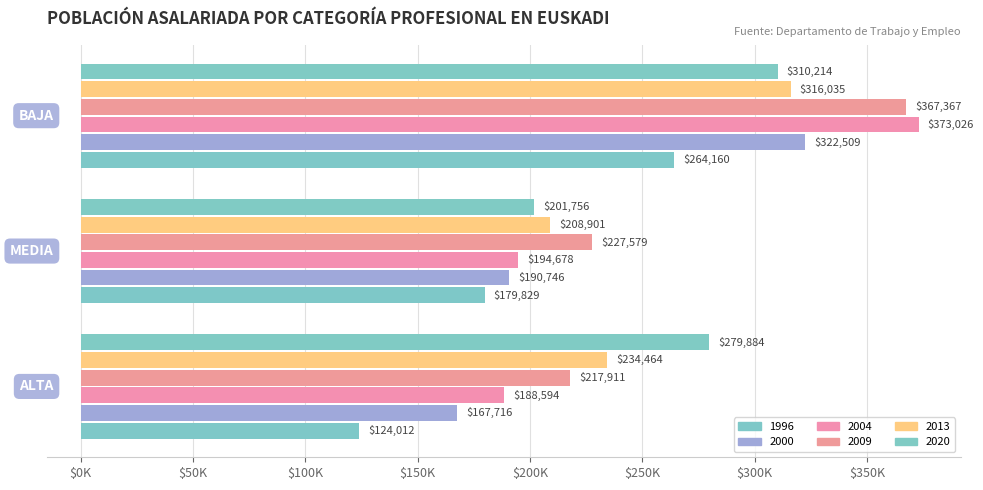

What is the label of the 2nd bar from the left?

MEDIA